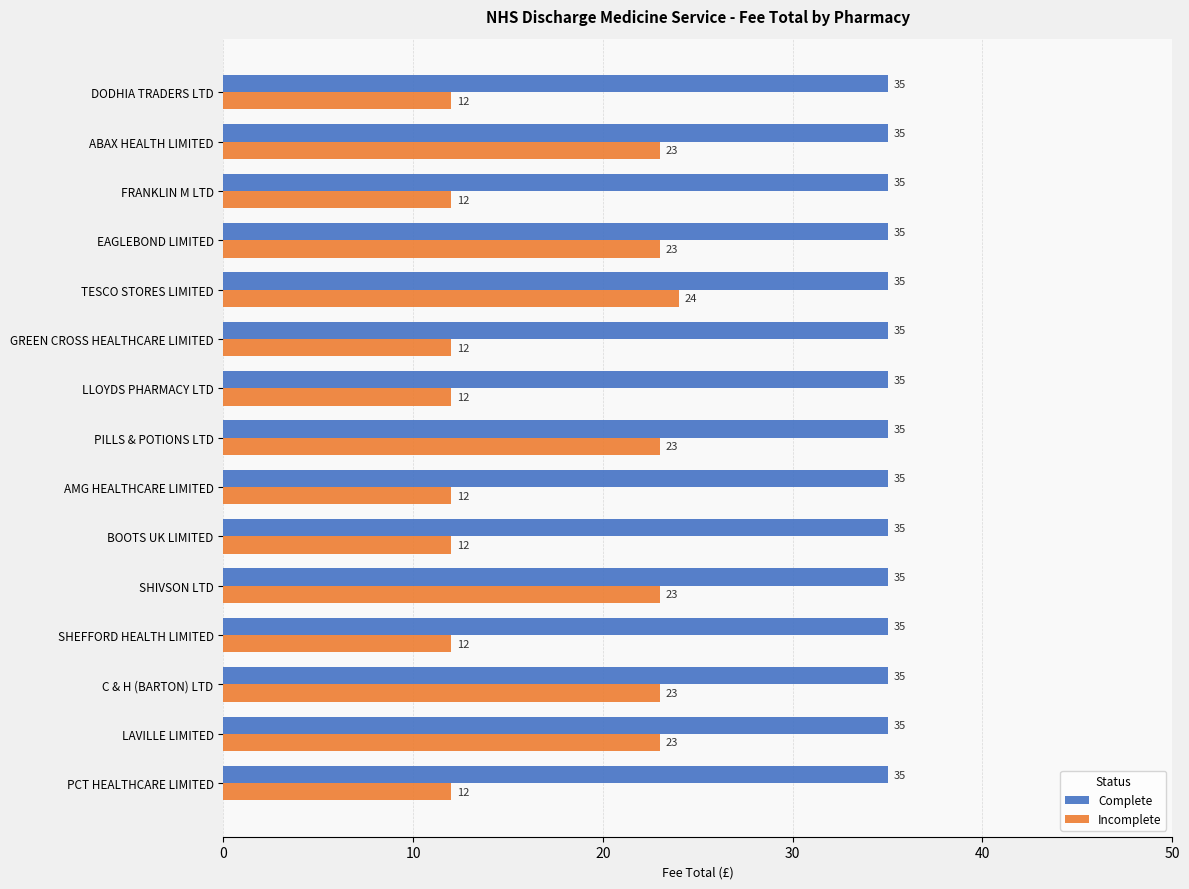

What is the maximum value shown in the chart?

35